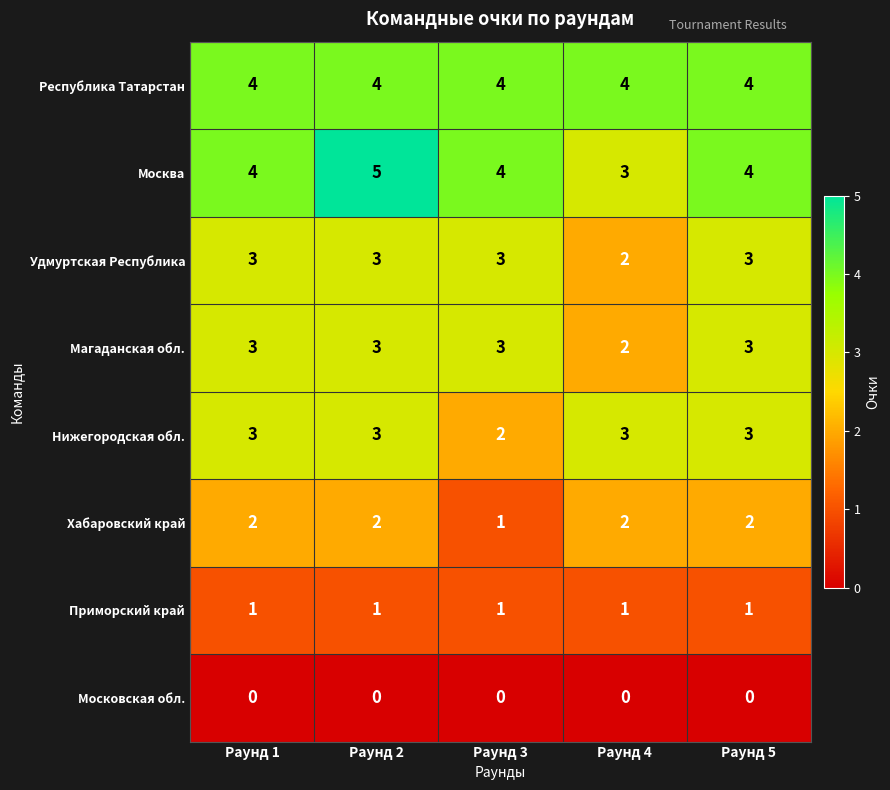

What is the average value of the Республика Татарстан series?

4